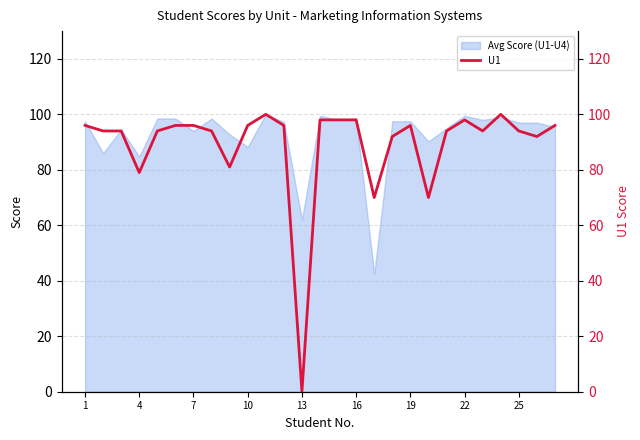

Does the chart have visible grid lines?

Yes